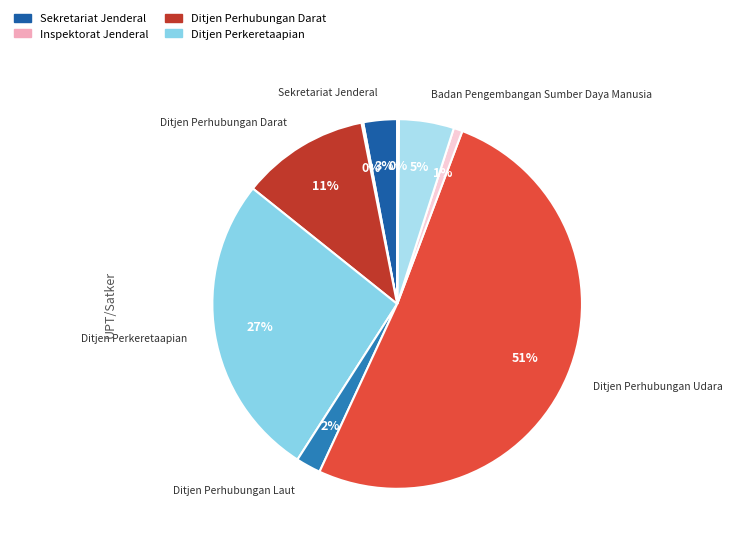

How many slices are in this pie chart?

9